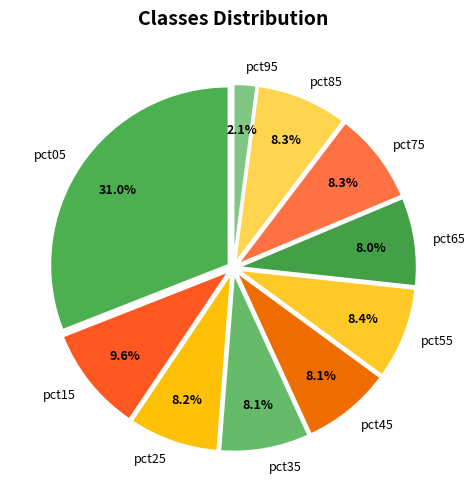

To the nearest percent, what is the average slice percentage?

10%